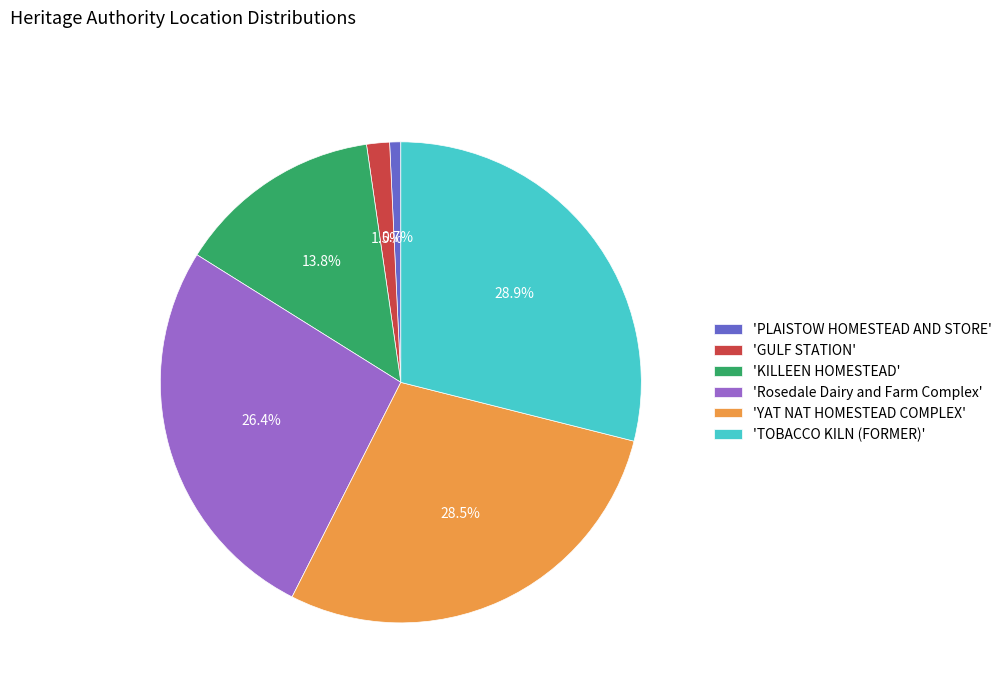

Approximately how many times larger is the value at 'YAT NAT HOMESTEAD COMPLEX' compared to 'Rosedale Dairy and Farm Complex'?

1.1